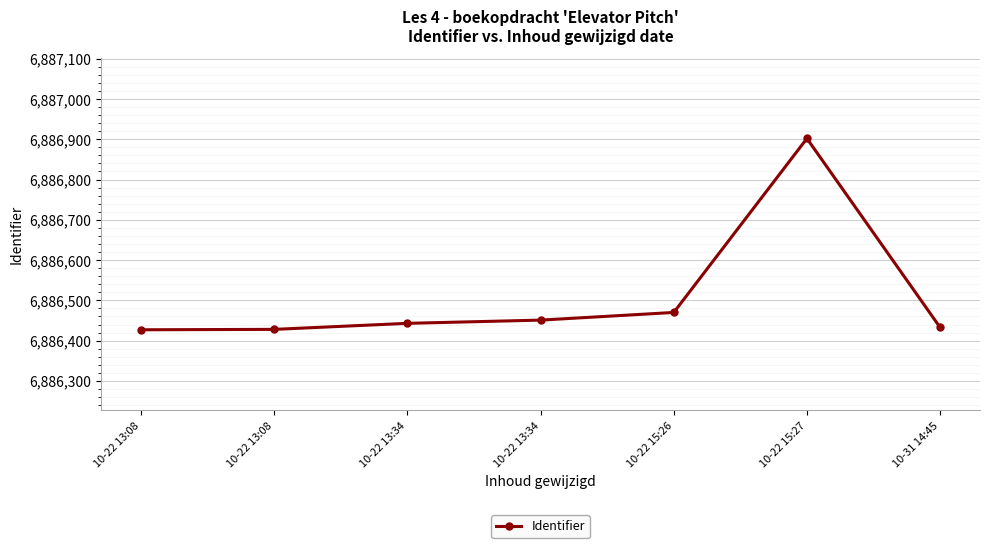

Reading left to right, transcribe all the data shown in this chart.

6886427	6886428	6886443	6886451	6886470	6886902	6886433